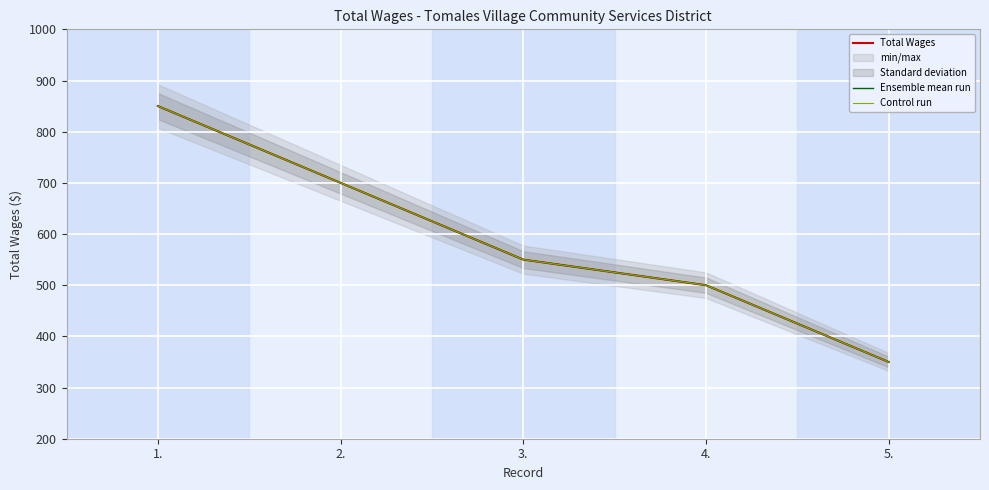

What is the value of the Total Wages point at the 2nd from the left?

700